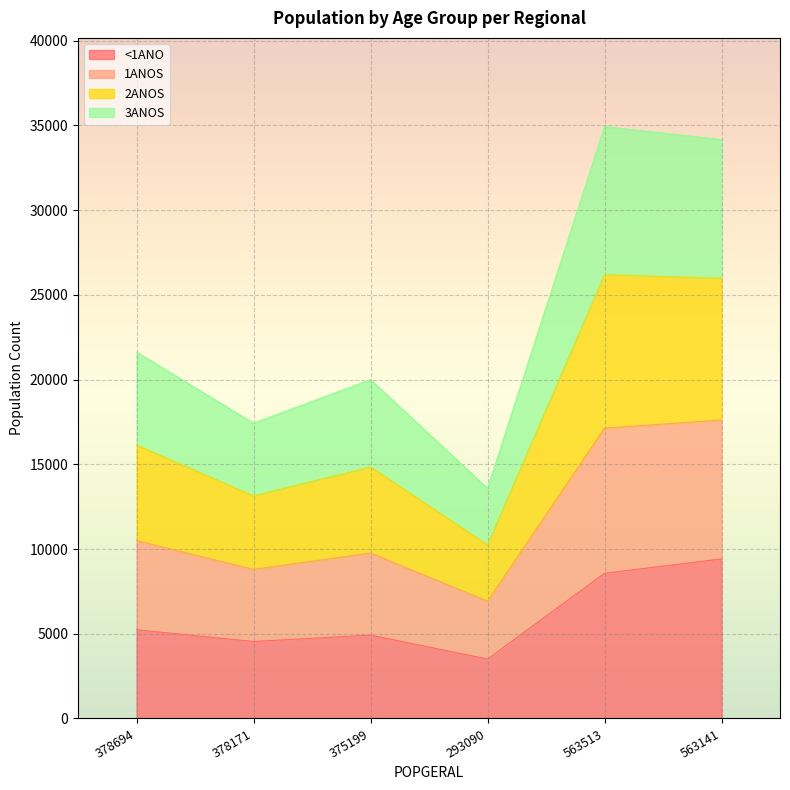

What is the label of the 4th point from the right?

375199